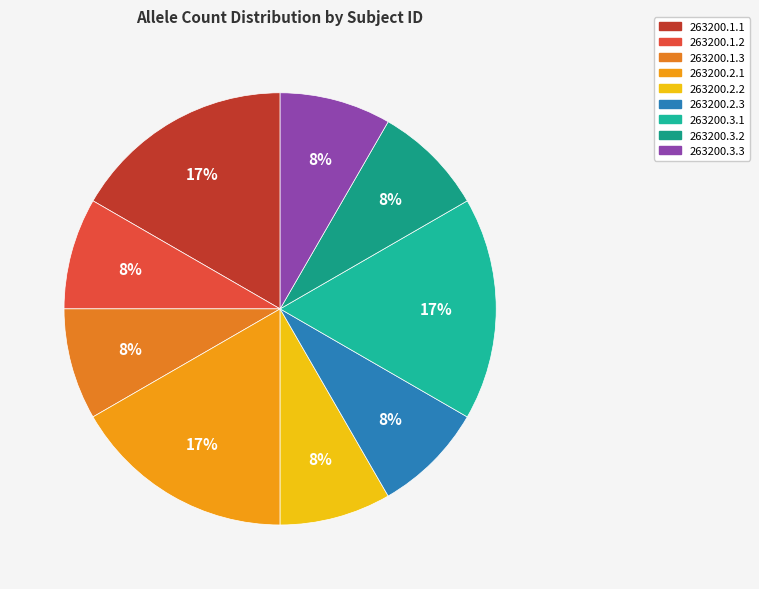

How many slices are in this pie chart?

9